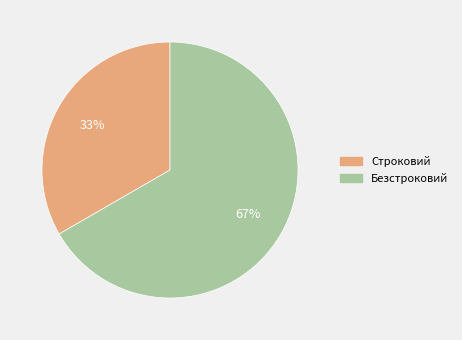

Do Безстроковий and Строковий together represent more than half of the pie?

Yes